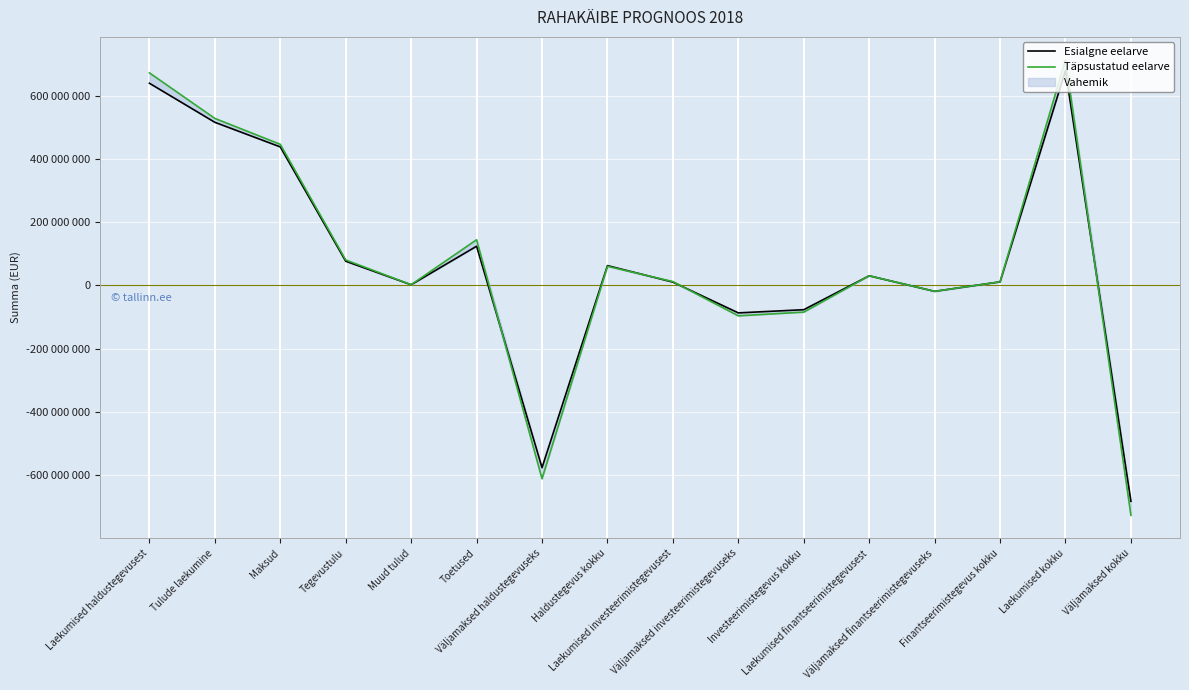

Where is the first local maximum for Esialgne eelarve?

Toetused